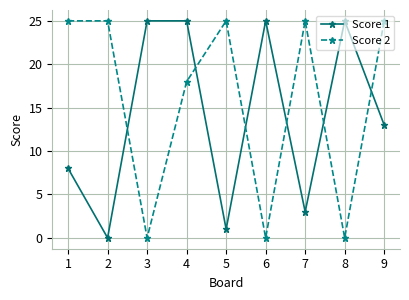

True or false: Score 2 has more than 1 points higher than both neighbors.

True